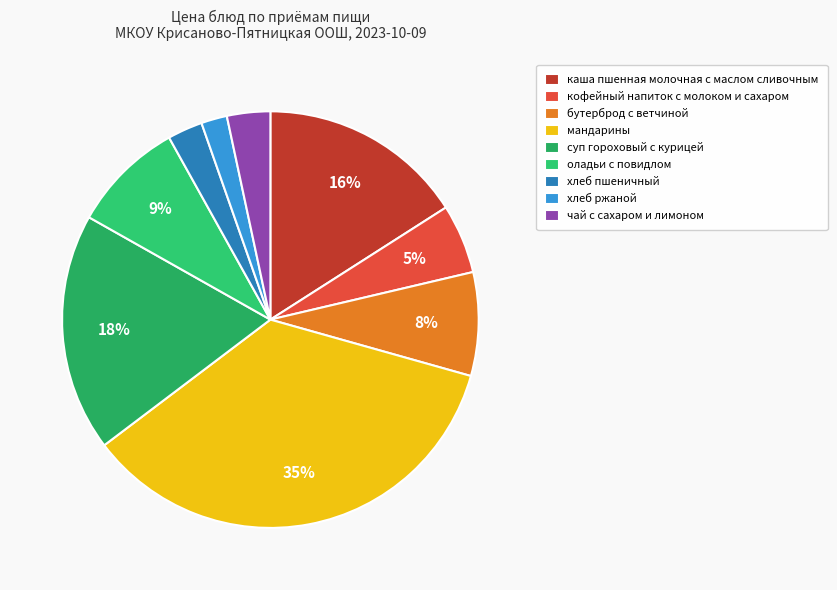

How many segments does this pie chart have?

9